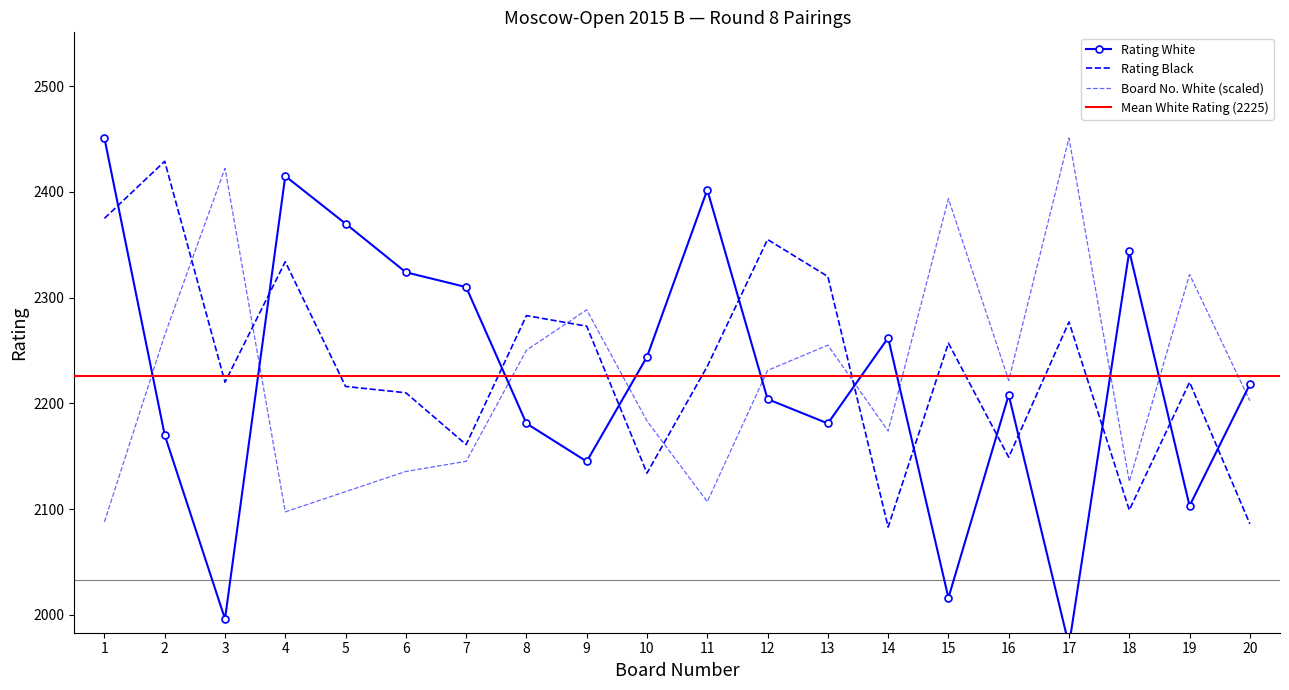

Is it true that Rating White equals 1996.0 at 3?

True